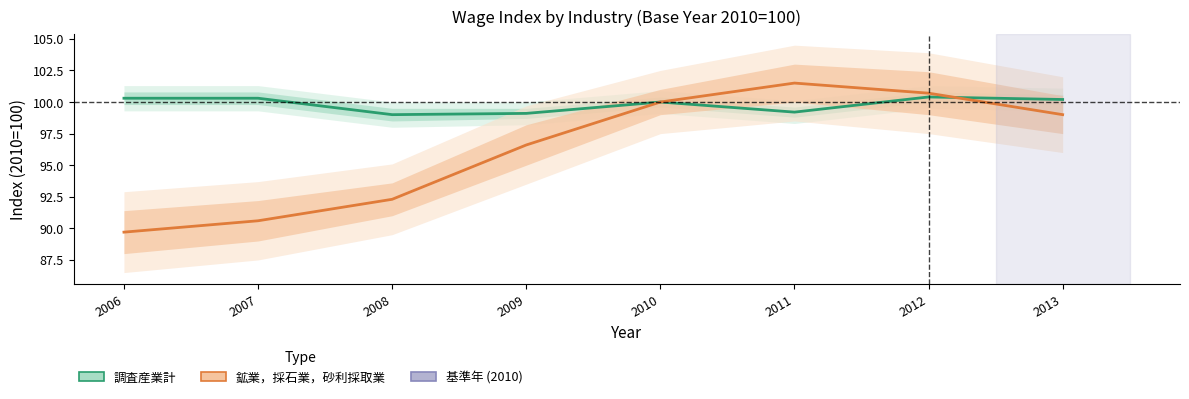

What is the difference between the 調査産業計 values at 2011 and 2012?

1.2